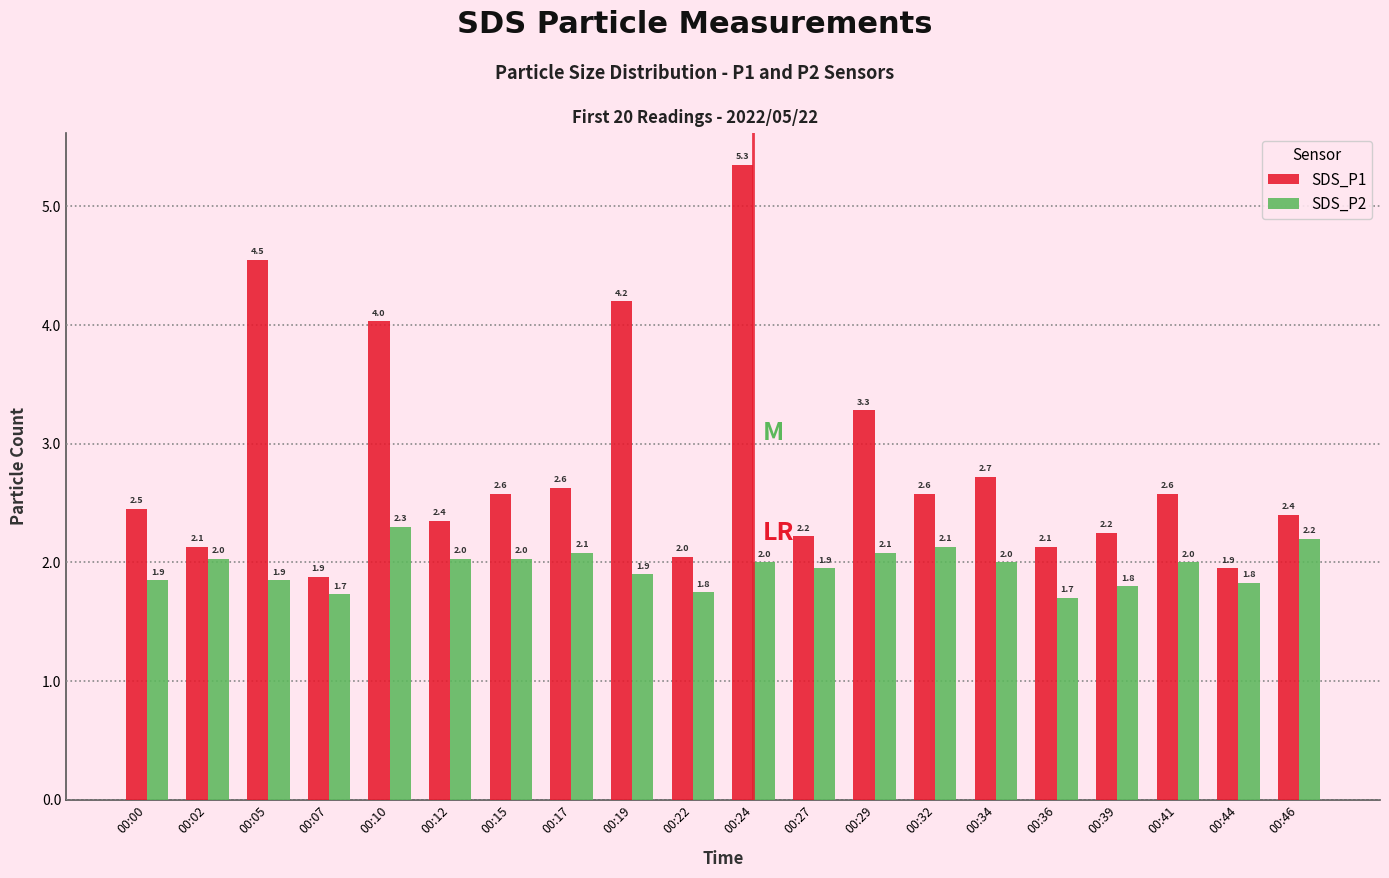

What are all the series names shown in the legend?

SDS_P1, SDS_P2